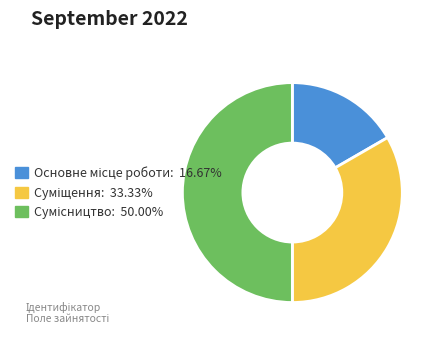

Count the number of slices in the pie.

3